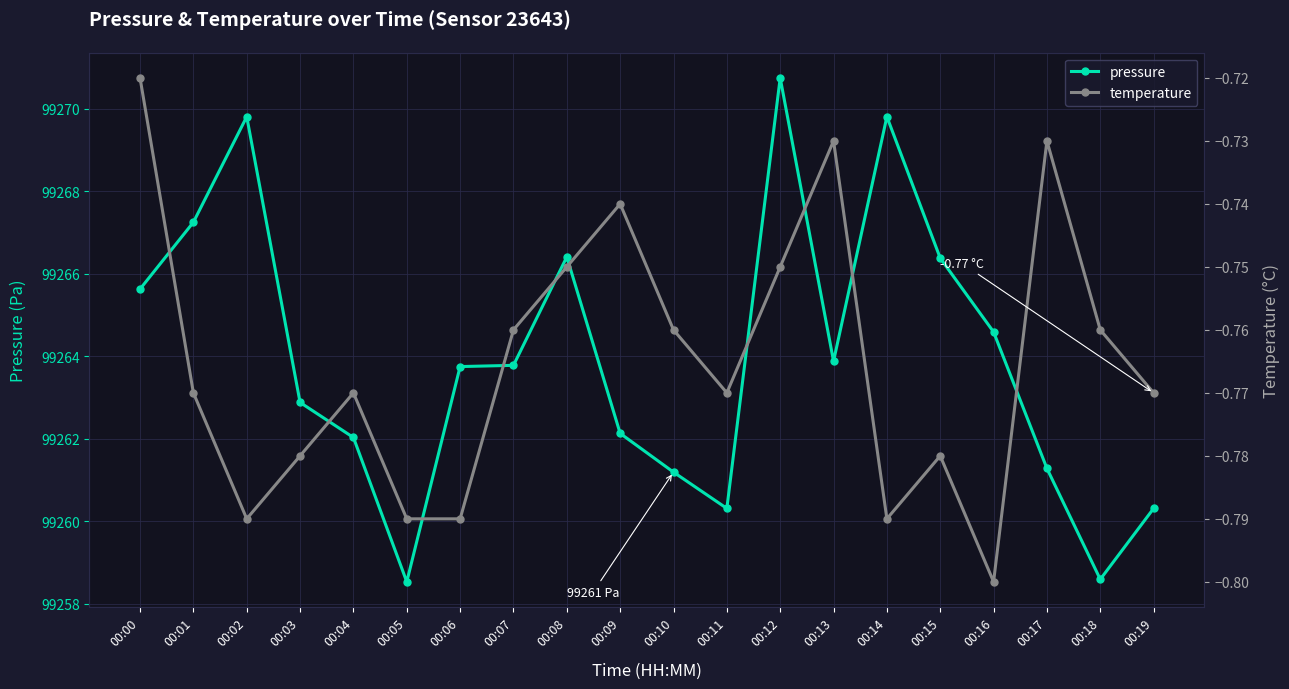

Which category has the highest value across all series?

00:12